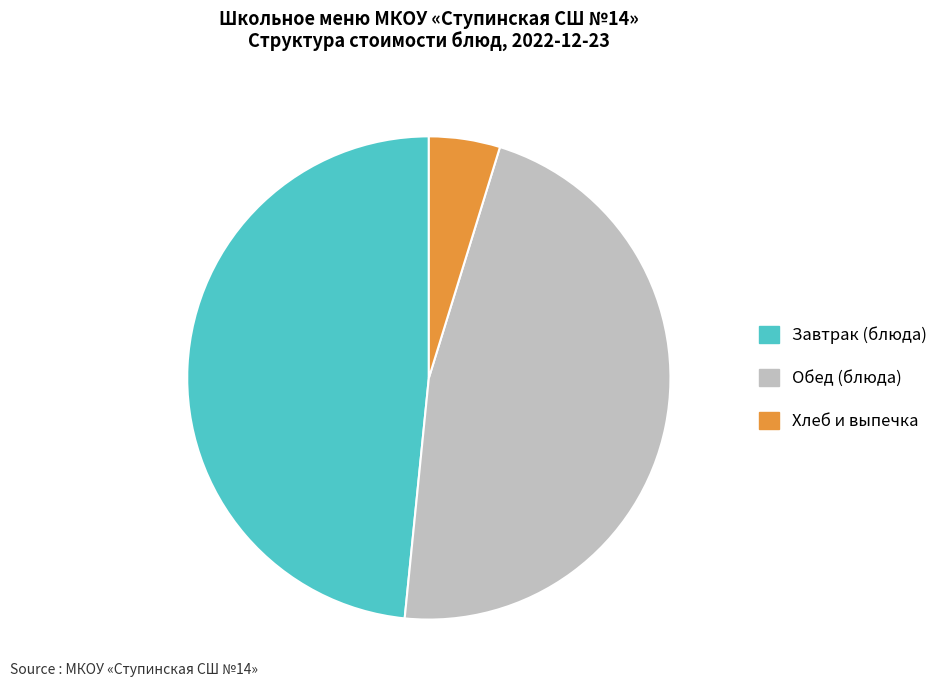

Combined, do Завтрак (блюда) and Хлеб и выпечка account for over 50%?

Yes